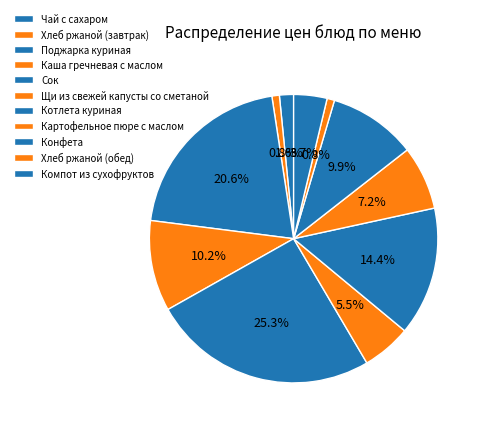

What percentage do Компот из сухофруктов and Хлеб ржаной (завтрак) together represent?

4.6%